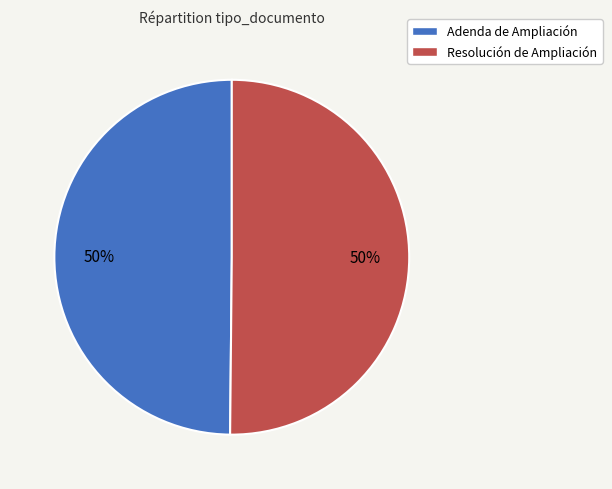

How many segments does this pie chart have?

2